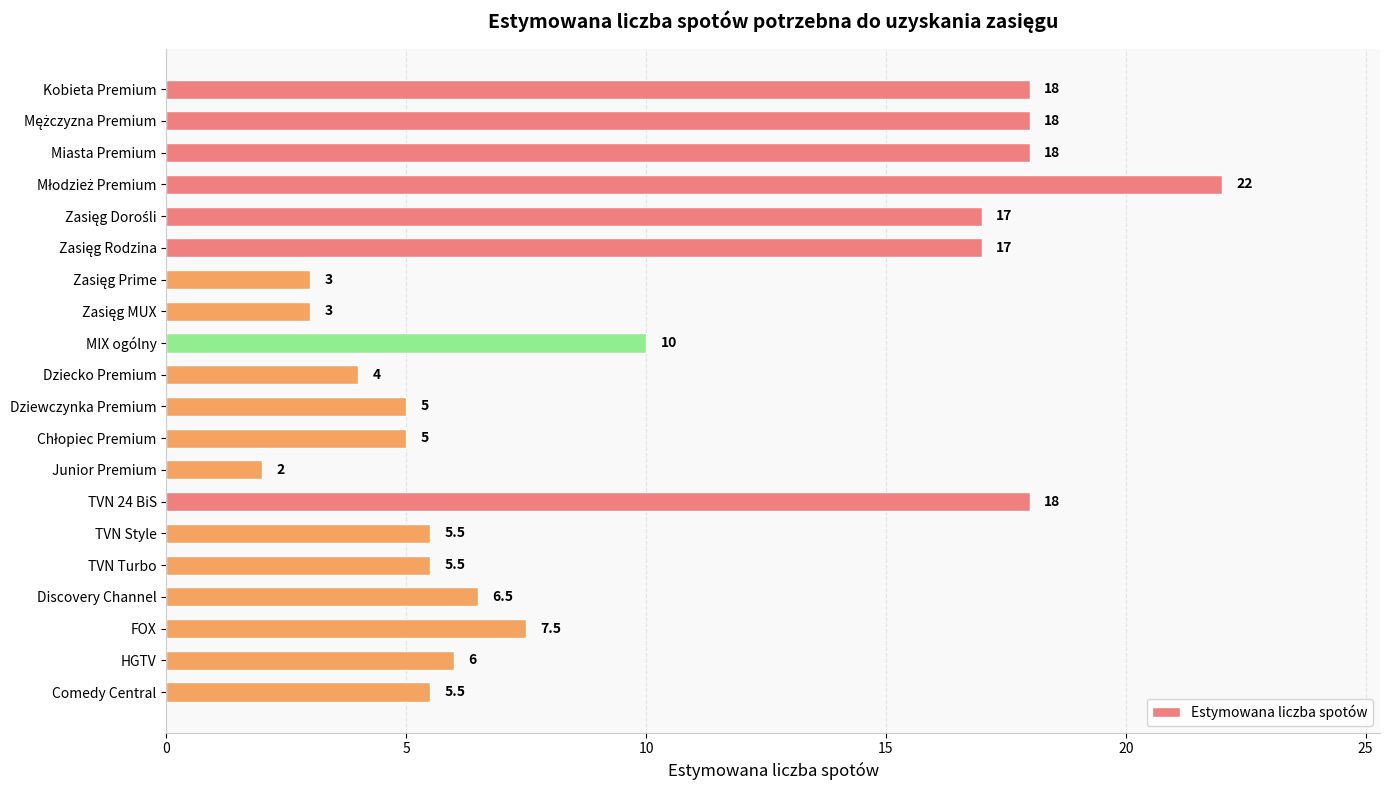

How many bars are there in total?

20